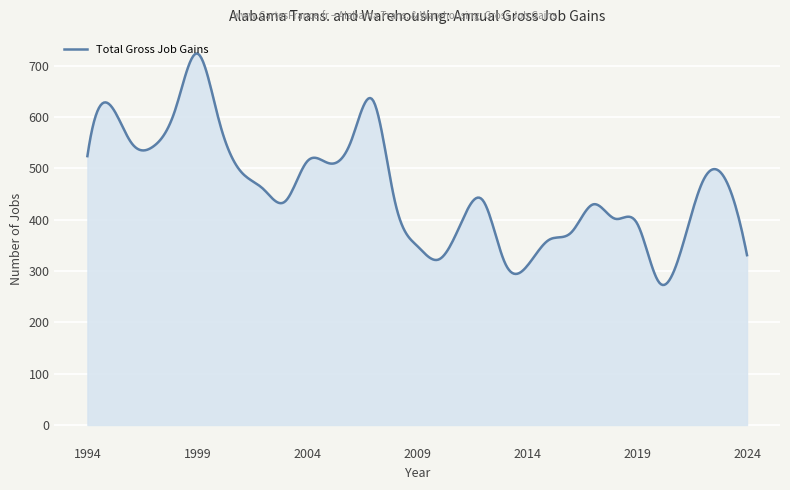

What is the difference between the maximum and minimum values?

451.2